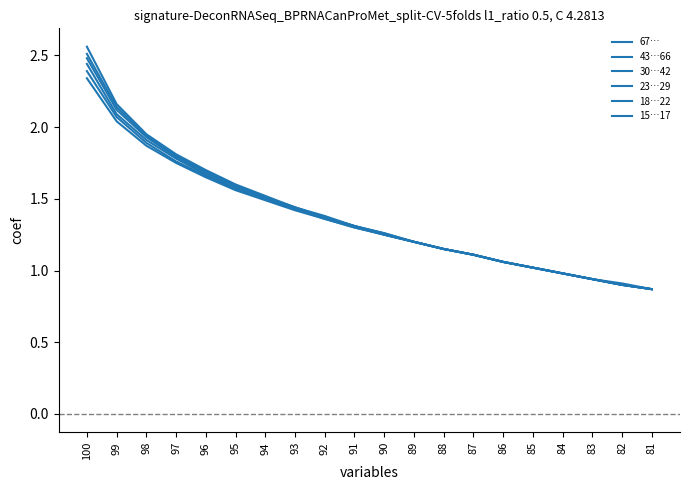

What is the difference between the 18…22 values at 82 and 97?

0.9